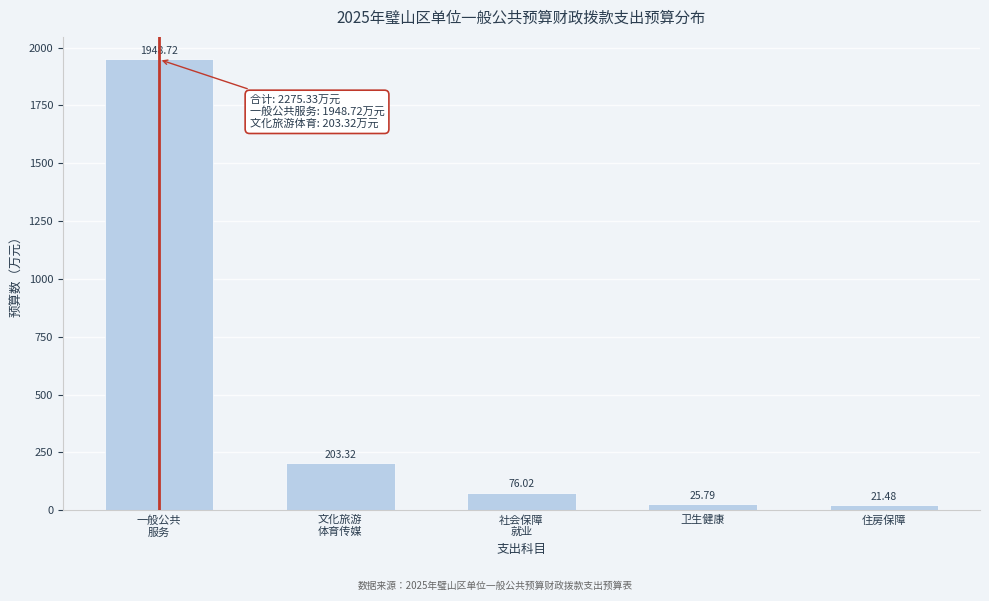

What is the average value?

455.1